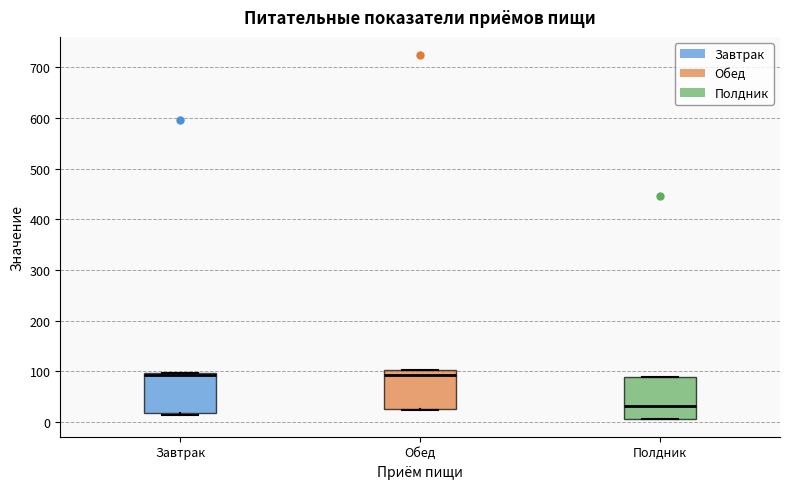

Where does the median line of the box for Завтрак sit on the y-axis? The values are not printed on the chart, so give them approximately, as read against the axis.

90